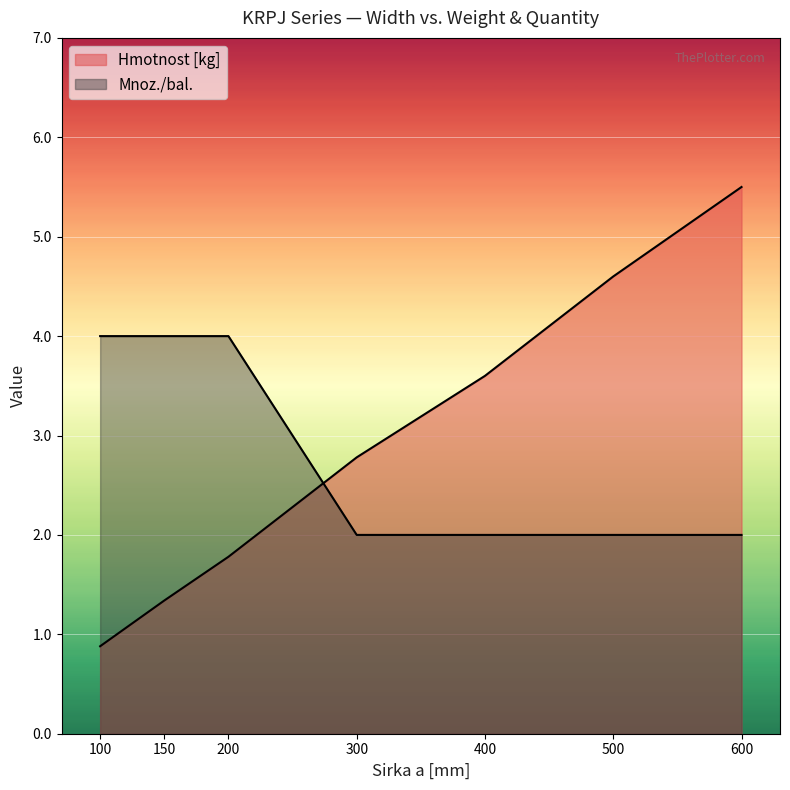

What is the value of the Mnoz./bal. point at the 6th from the left?

2.0